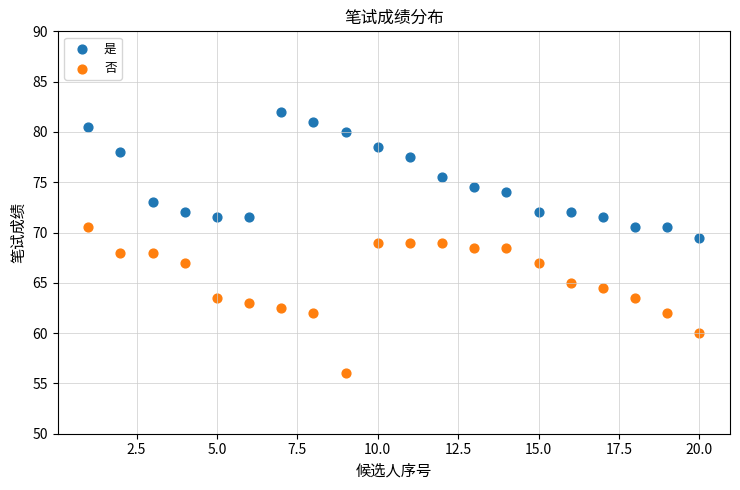

What are all the series names shown in the legend?

是, 否